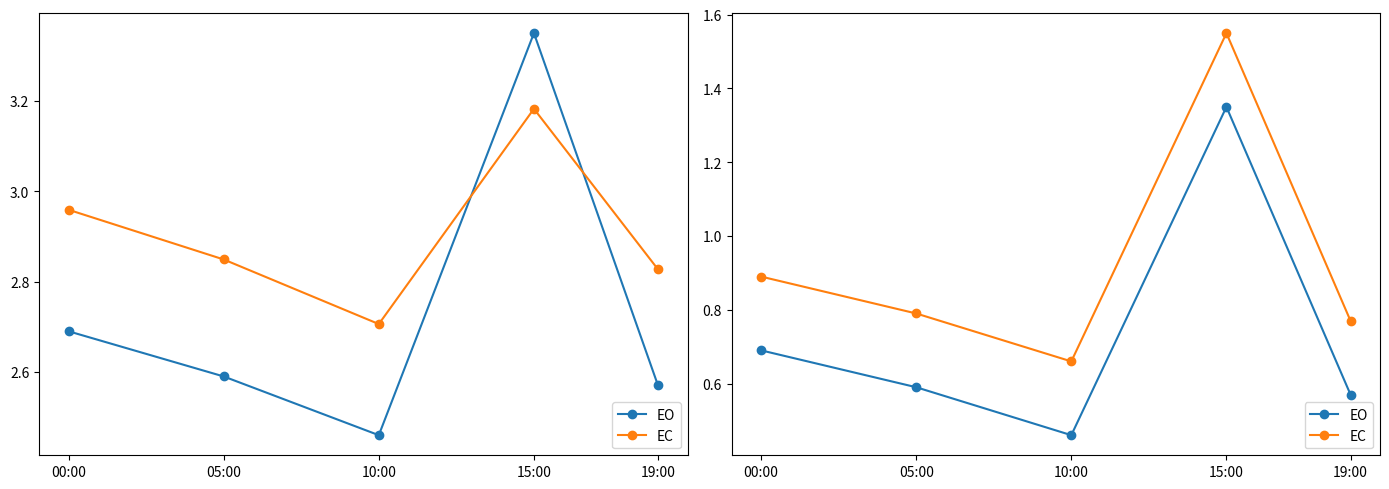

Rank the categories by EO value from highest to lowest.

15:00, 00:00, 05:00, 19:00, 10:00